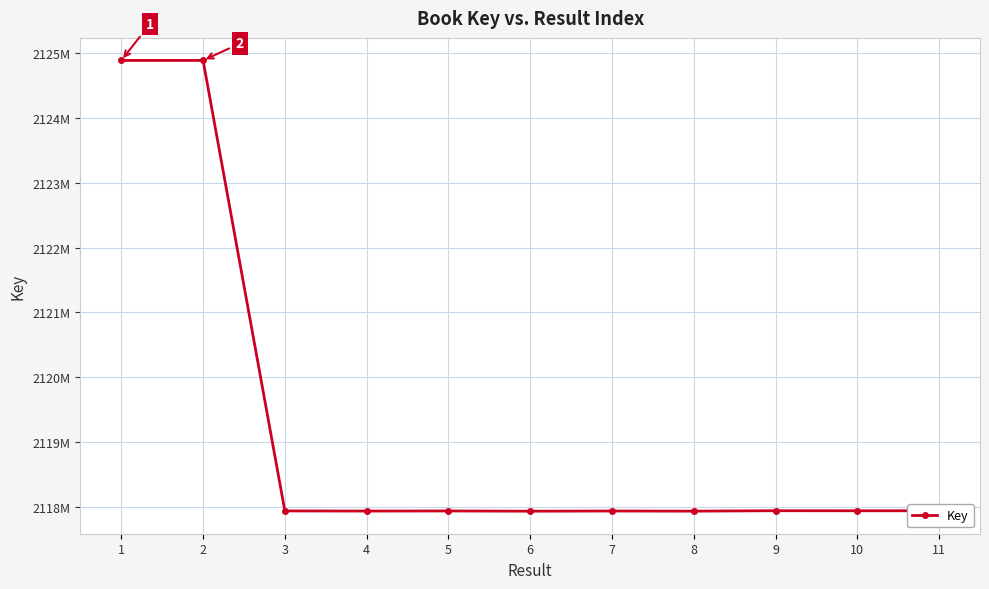

Rank the categories by value from lowest to highest.

6, 8, 4, 7, 5, 3, 10, 11, 9, 2, 1